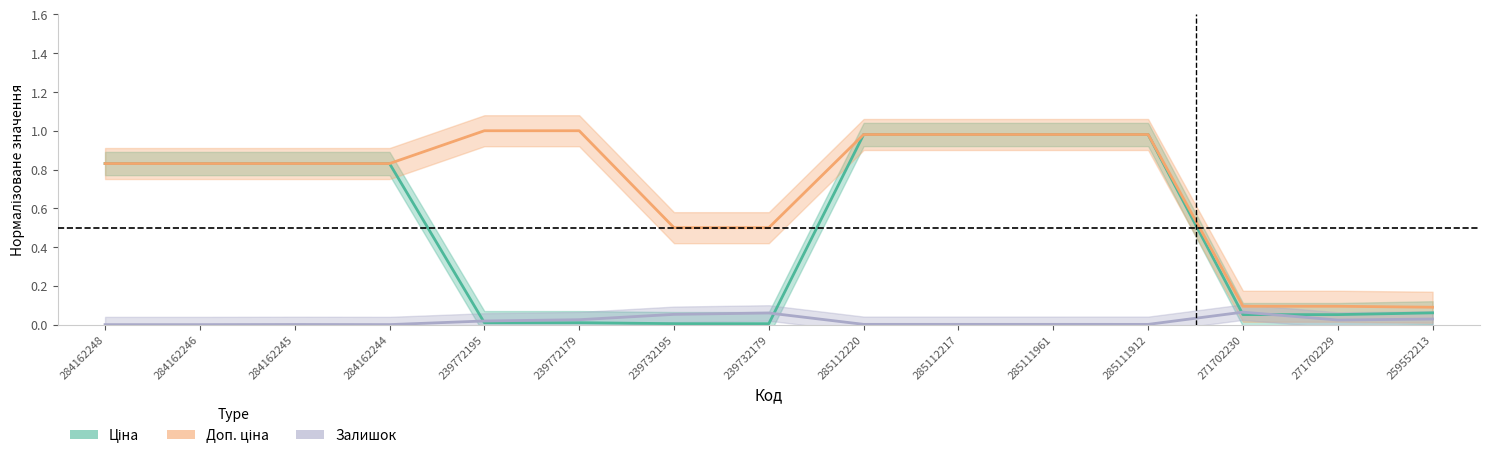

Read the Доп. ціна value at 284162248.

0.8